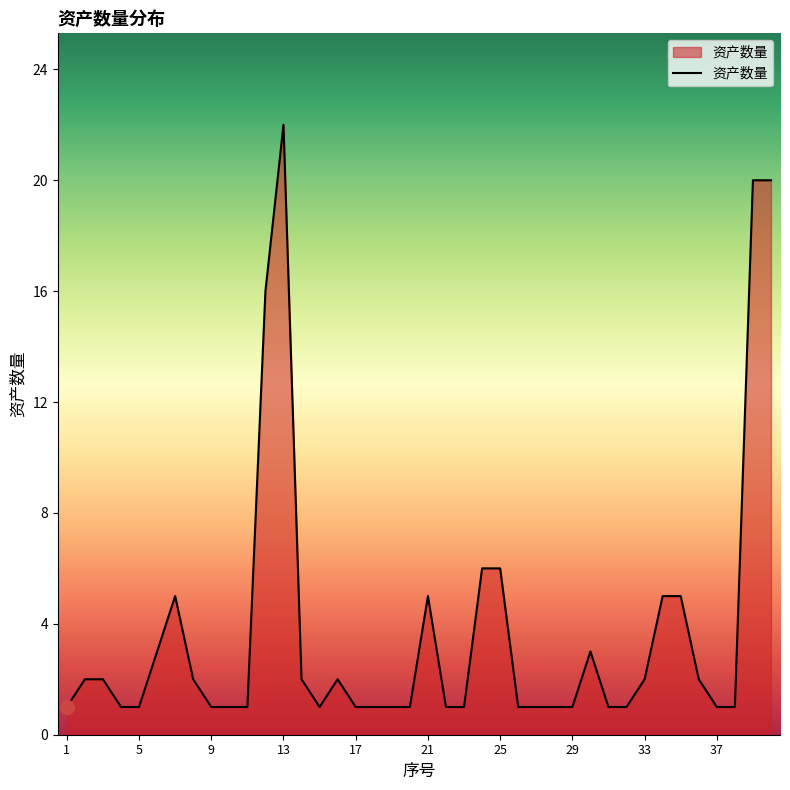

Reading left to right, list all the values displayed in this chart.

1	2	2	1	1	3	5	2	1	1	1	16	22	2	1	2	1	1	1	1	5	1	1	6	6	1	1	1	1	3	1	1	2	5	5	2	1	1	20	20